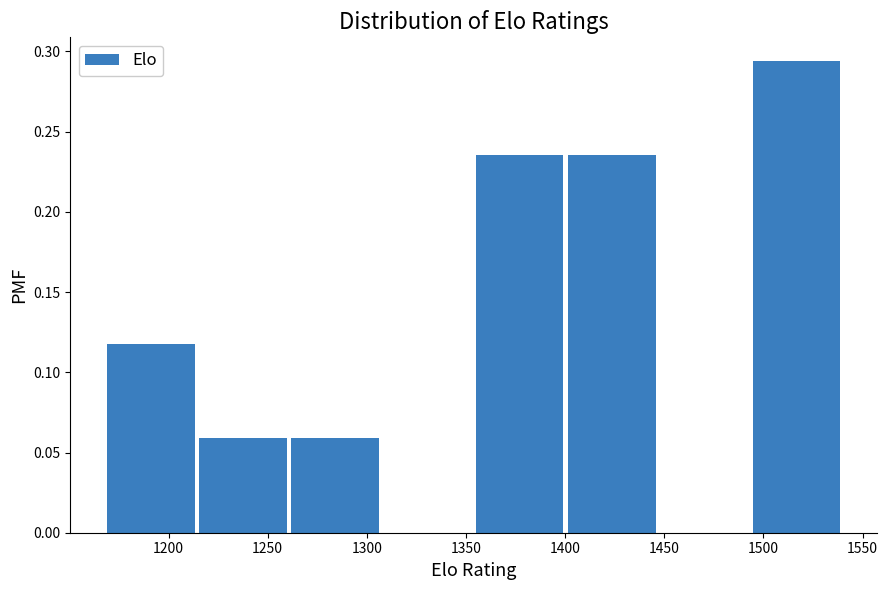

Over which range of the x-axis is the bar tallest?

1494.5 to 1541.0